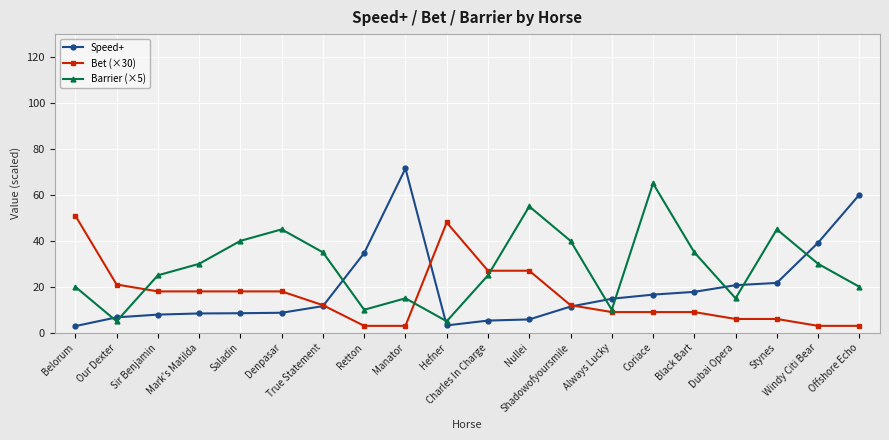

What is the sum of the Bet (×30) values at Belorum and Stynes?

57.0